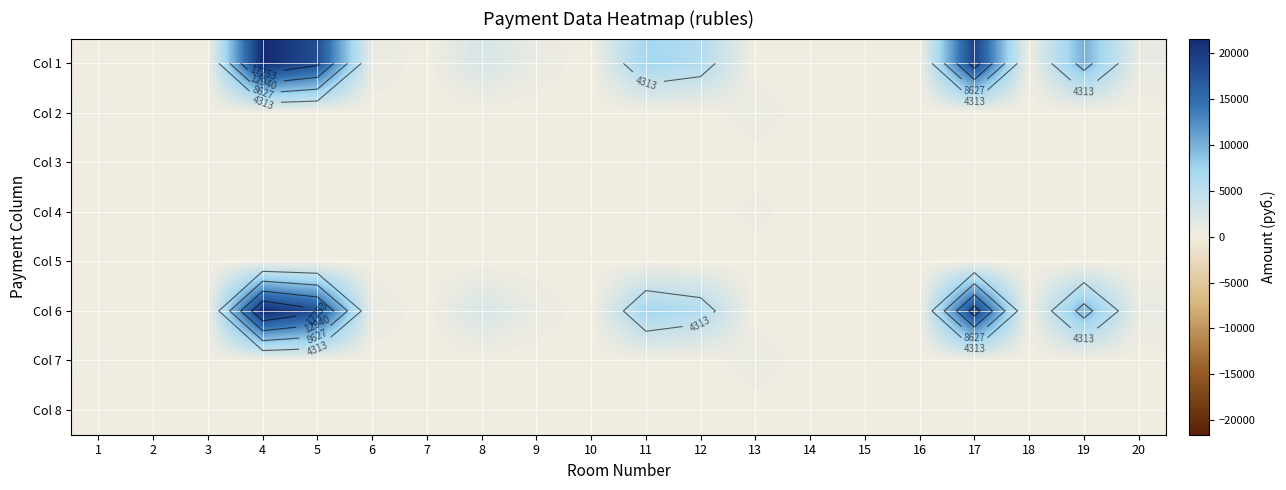

Where is Col 7 nearest to the value 387?

1